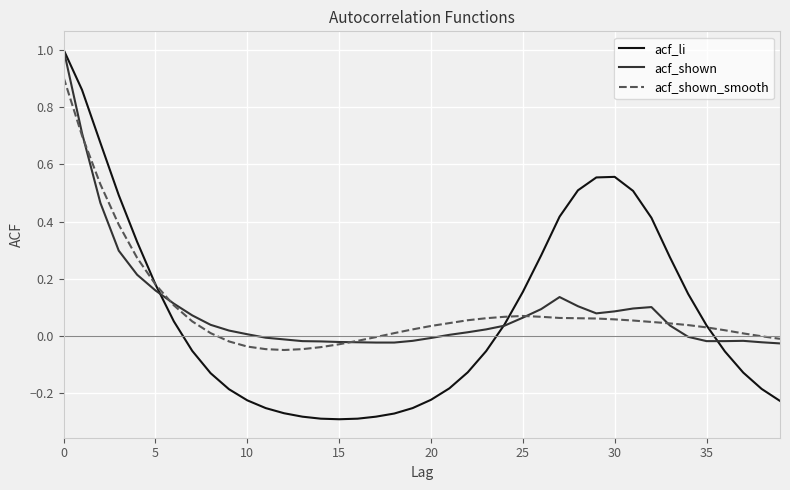

Which series has the largest range (max minus min)?

acf_li